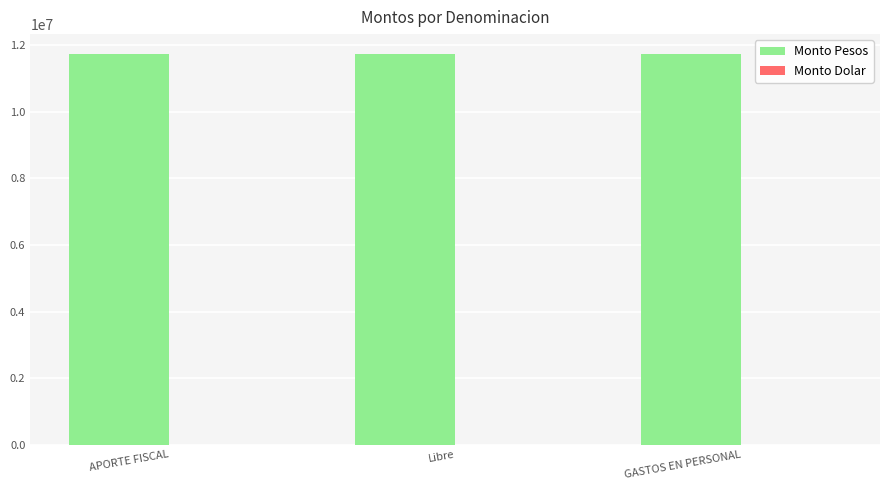

What is the label of the 2nd bar from the right?

Libre